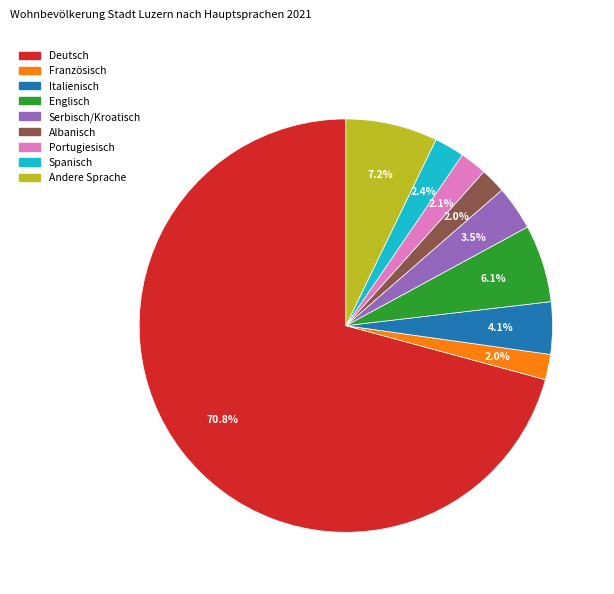

To the nearest percent, what is the difference between the Andere Sprache and Albanisch slice percentages?

5%